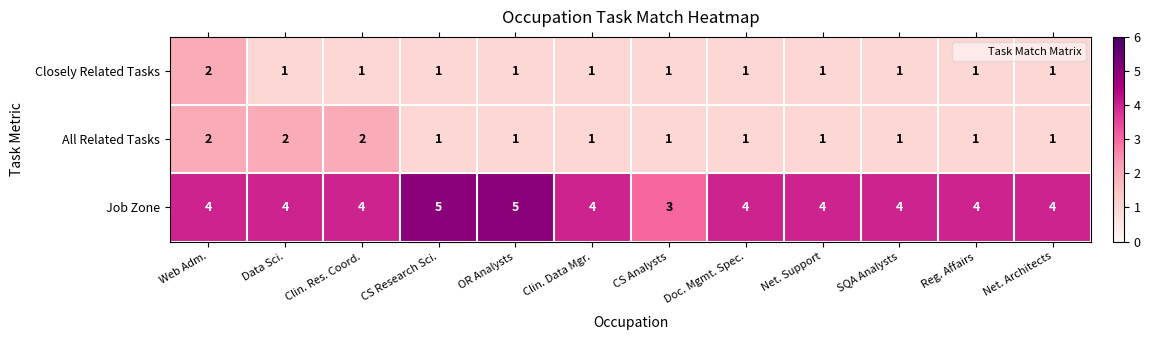

The Closely Related Tasks series shows 1 at Net. Support. True or false?

True